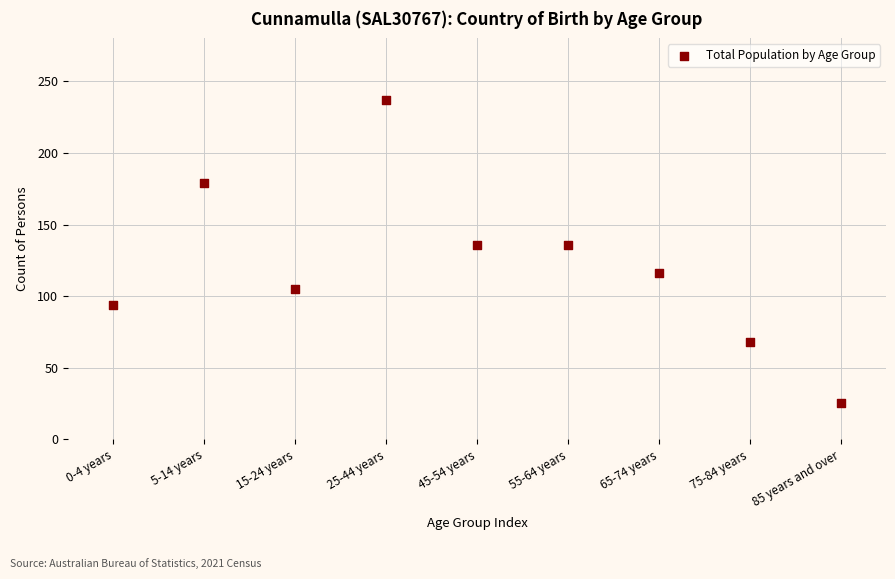

What is the range of Y values (max minus min)?

212